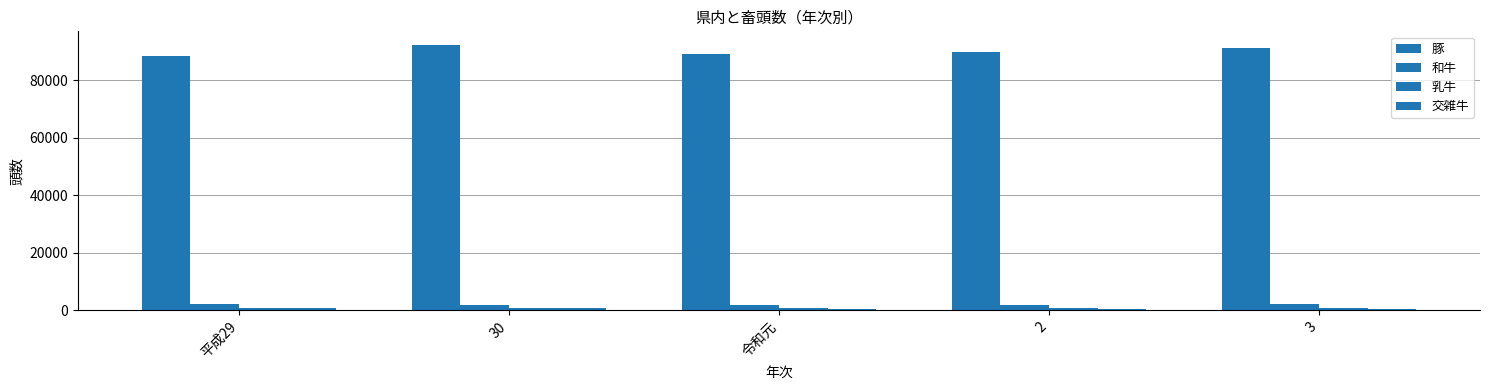

Which series changed the most between 2 and 3?

豚